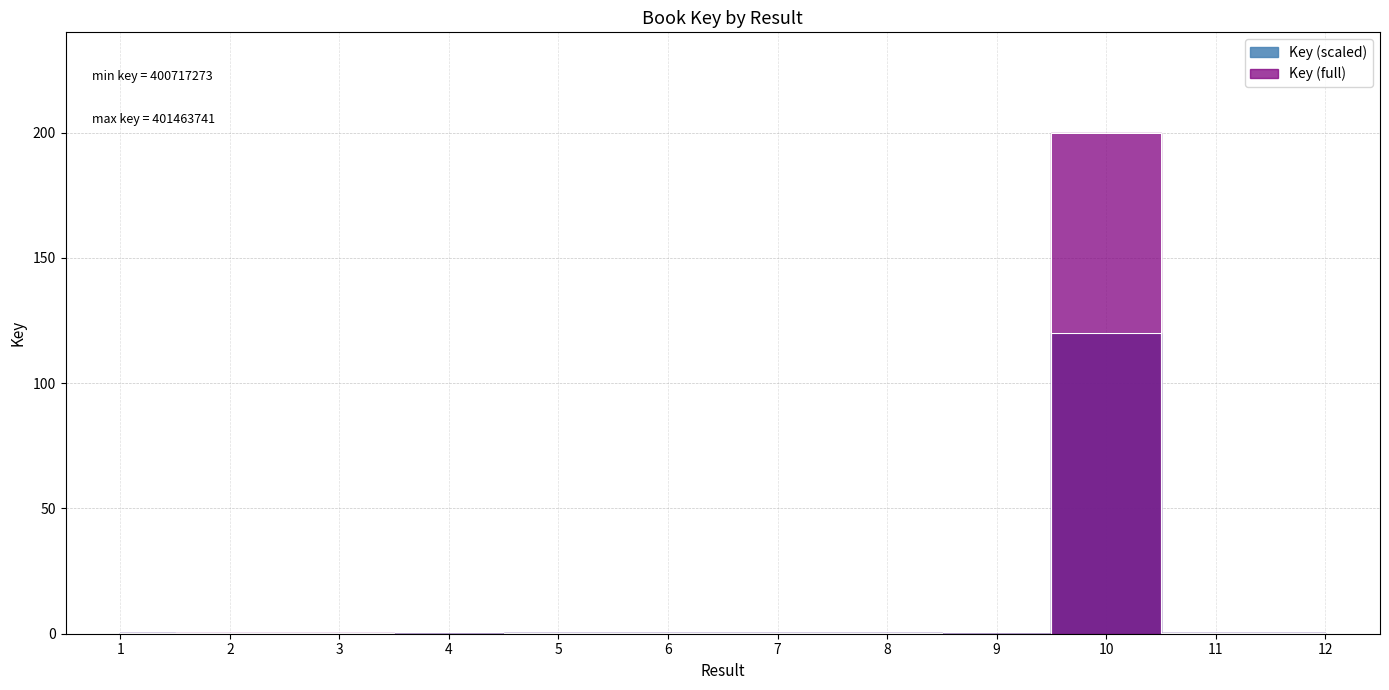

Rank the categories by value from lowest to highest.

9, 4, 3, 2, 12, 1, 7, 5, 6, 11, 8, 10